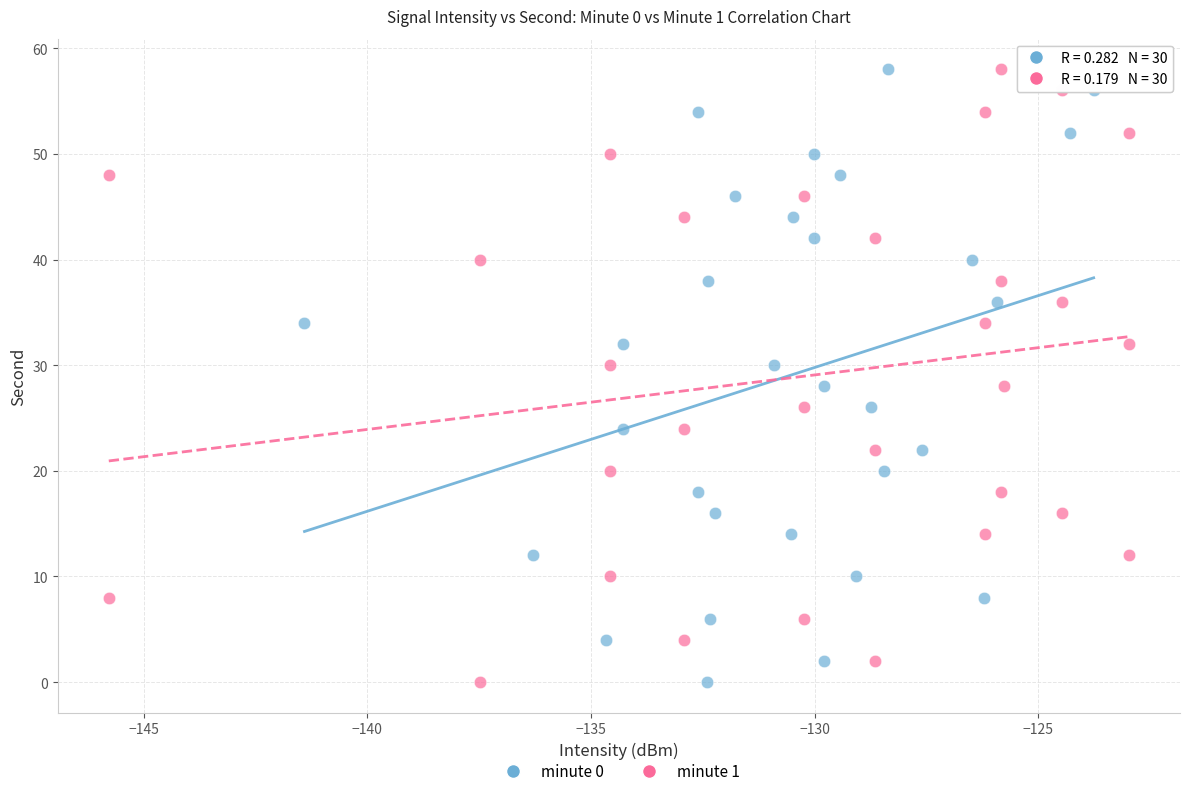

What are all the series names shown in the legend?

minute 0, minute 1